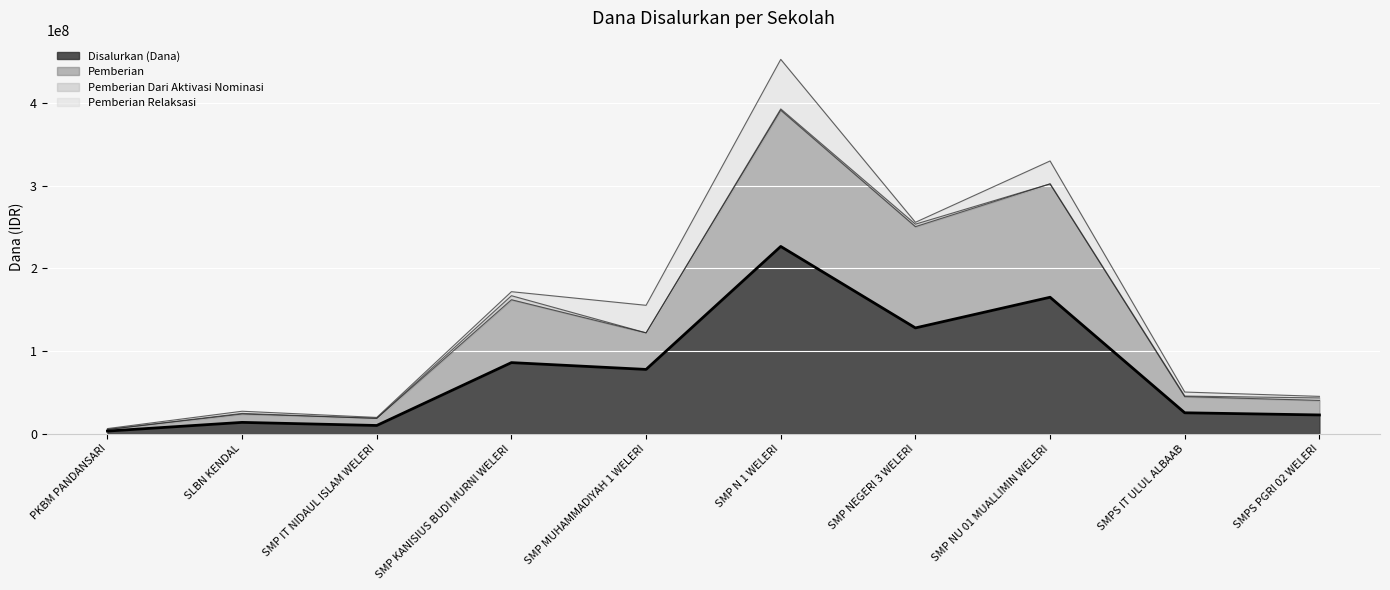

What is the total value across all series at SMPS IT ULUL ALBAAB?

50250000